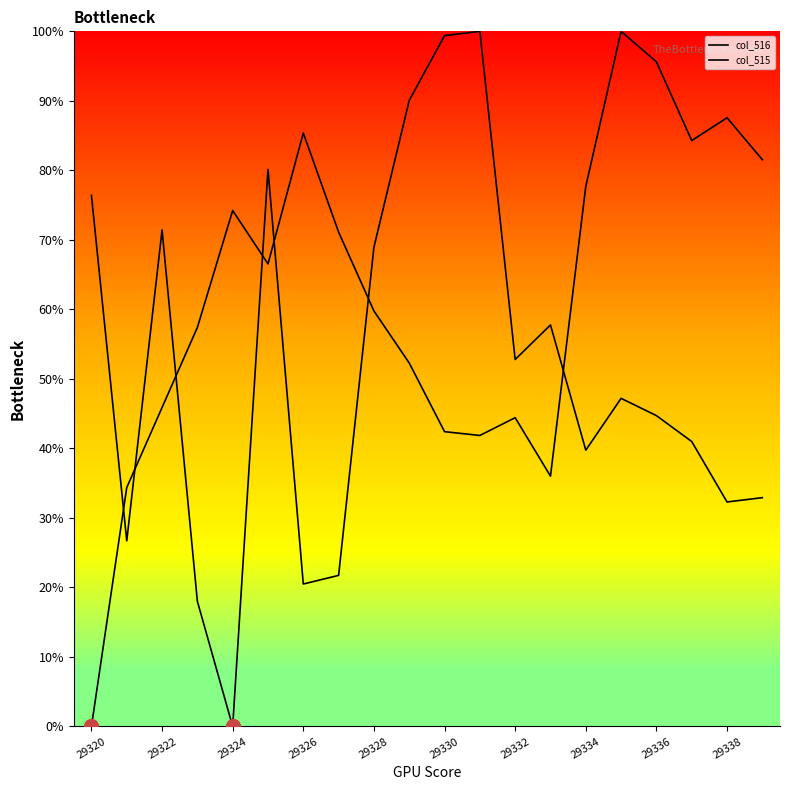

How many lines are shown in the chart?

2